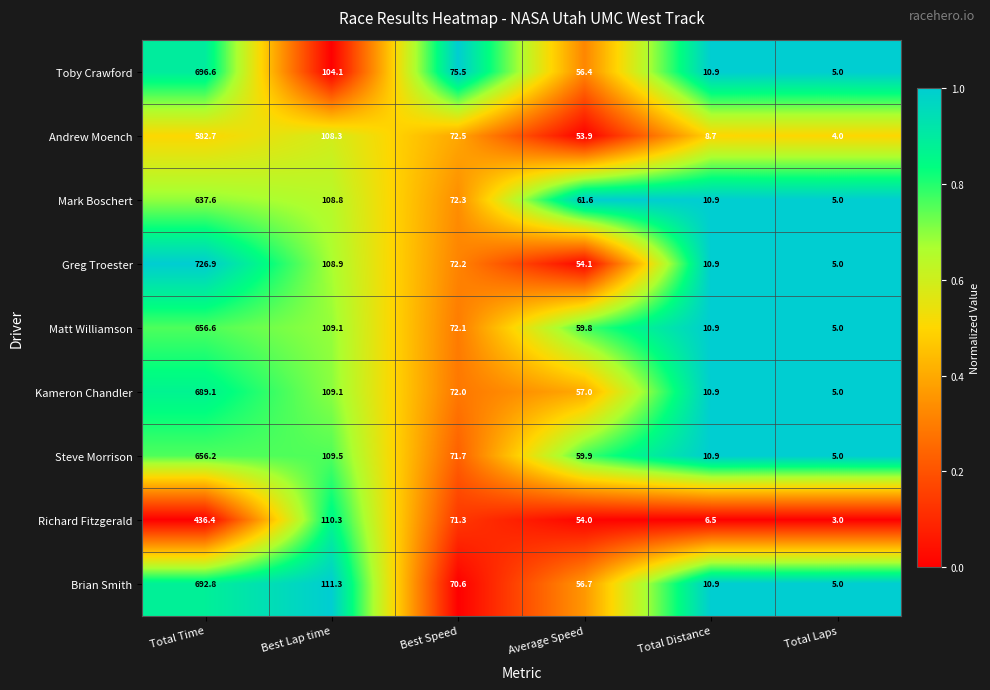

List the series in order of their peak value, lowest first.

Richard Fitzgerald, Andrew Moench, Mark Boschert, Steve Morrison, Matt Williamson, Kameron Chandler, Brian Smith, Toby Crawford, Greg Troester